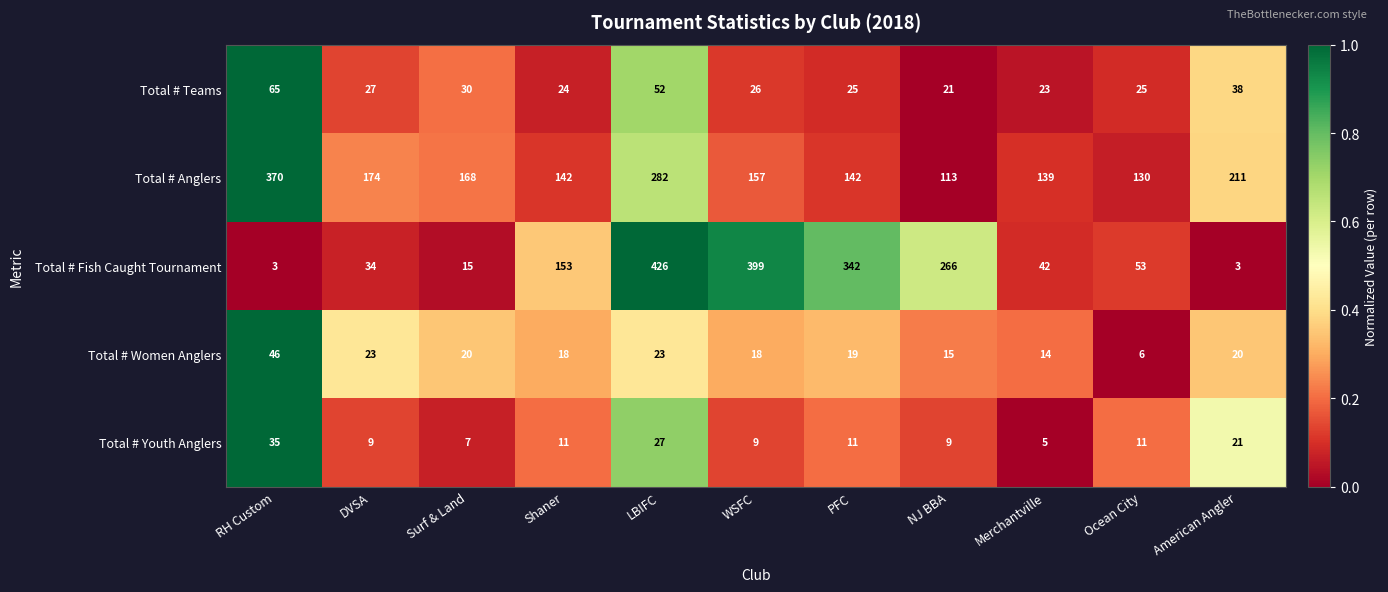

Between Shaner and LBIFC, which series saw the biggest shift?

Total # Fish Caught Tournament